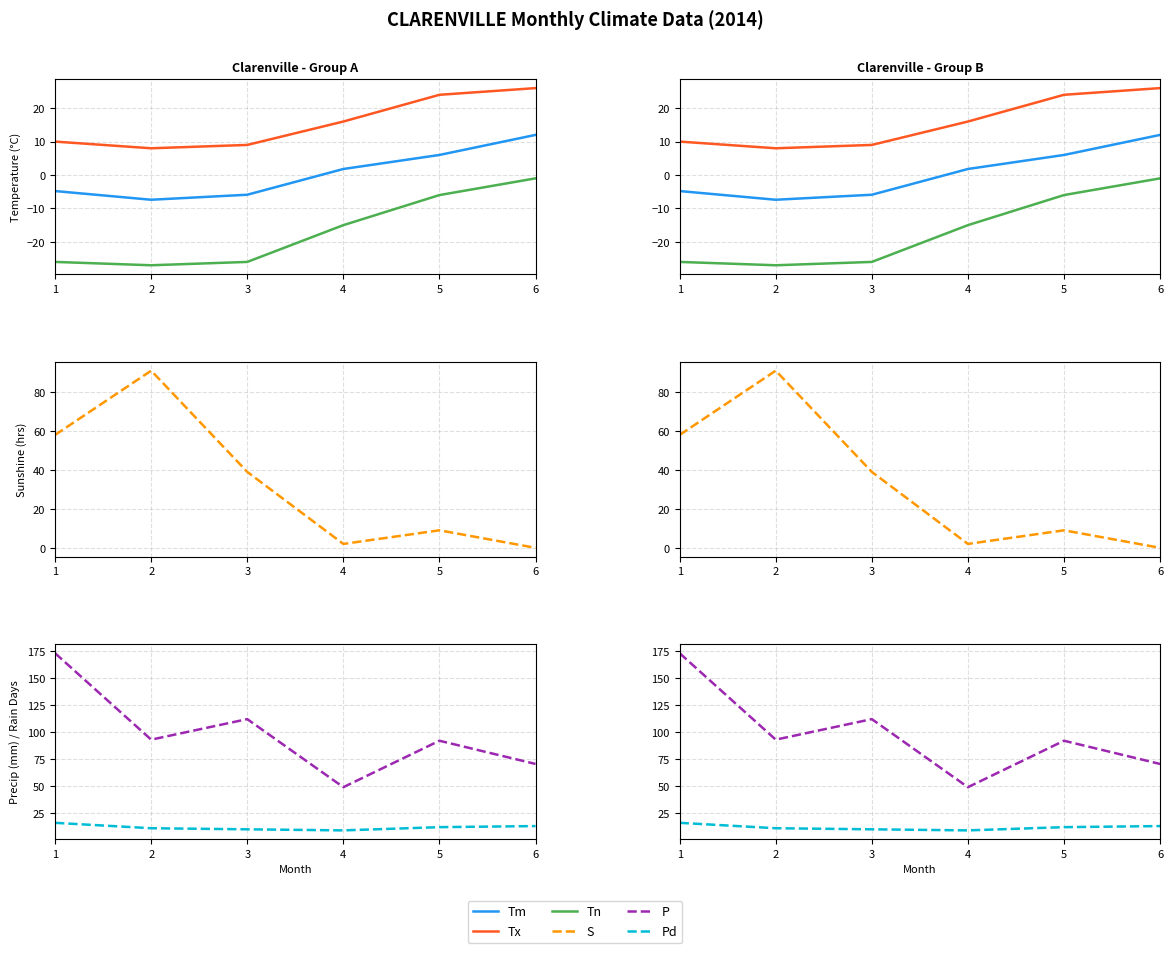

Does the chart display data point markers on the line(s)?

No